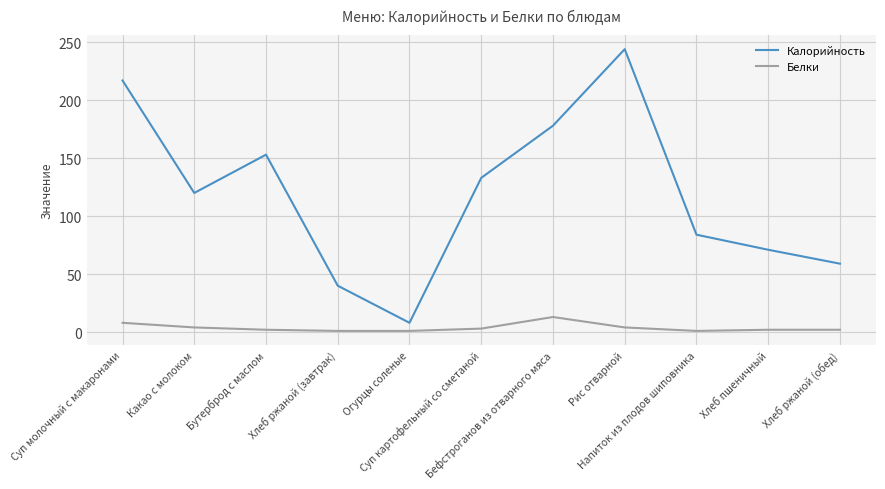

Which series has the largest total across all categories?

Калорийность